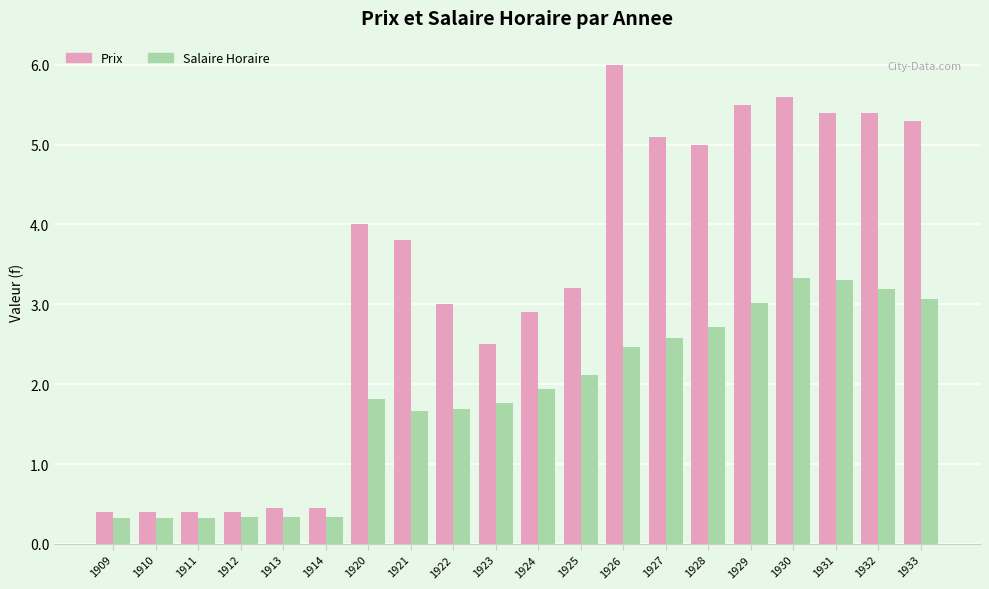

What is the difference between the highest and lowest values at 1932?

2.2